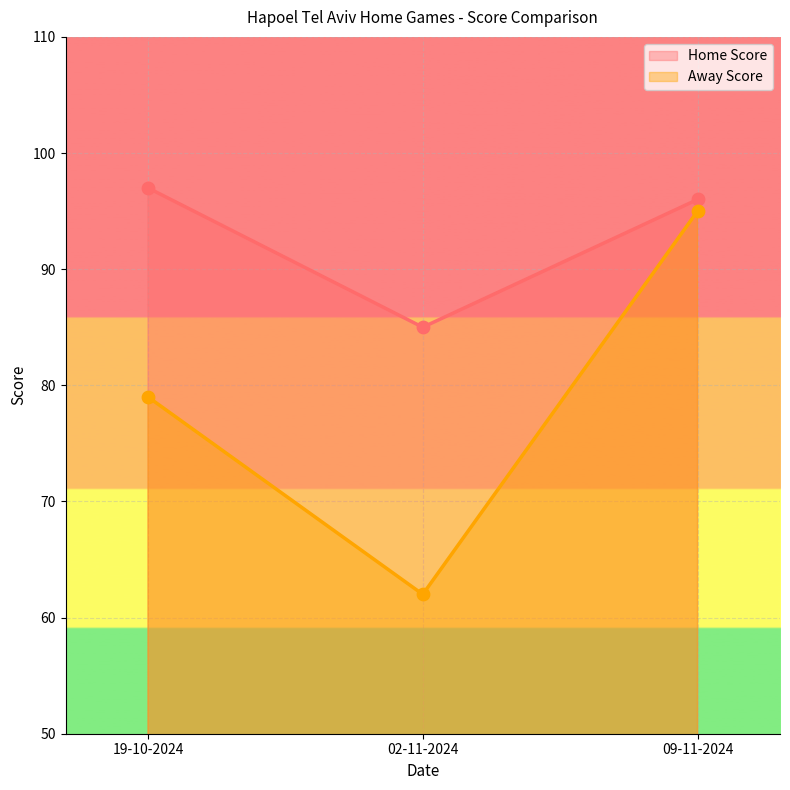

At how many categories does at least one series exceed 94?

2